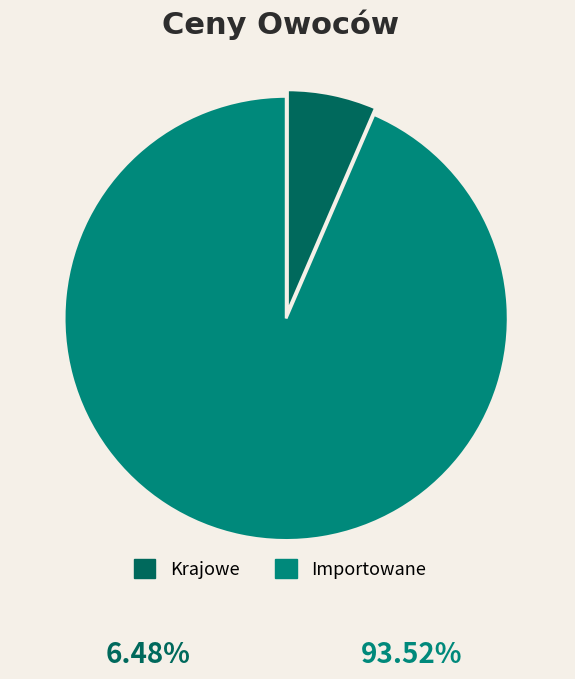

Rank the categories by value from lowest to highest.

Importowane, Krajowe